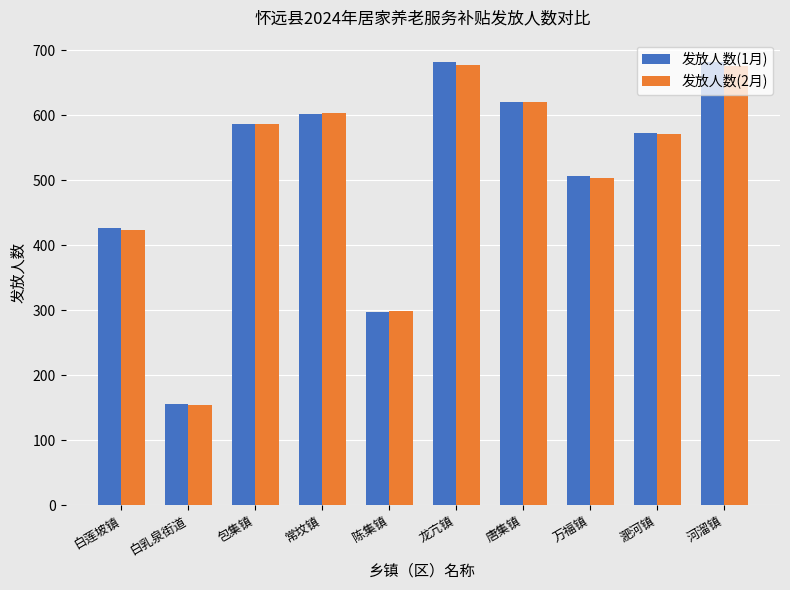

Is the value of 发放人数(2月) at 白莲坡镇 greater than the value of 发放人数(1月) at 万福镇?

No